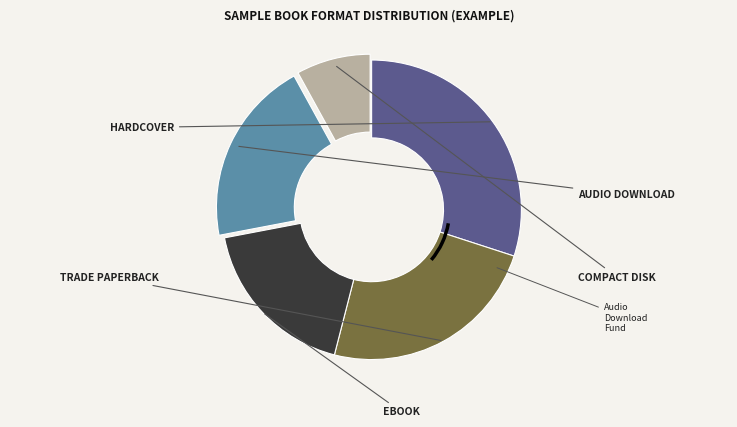

How many segments does this pie chart have?

5